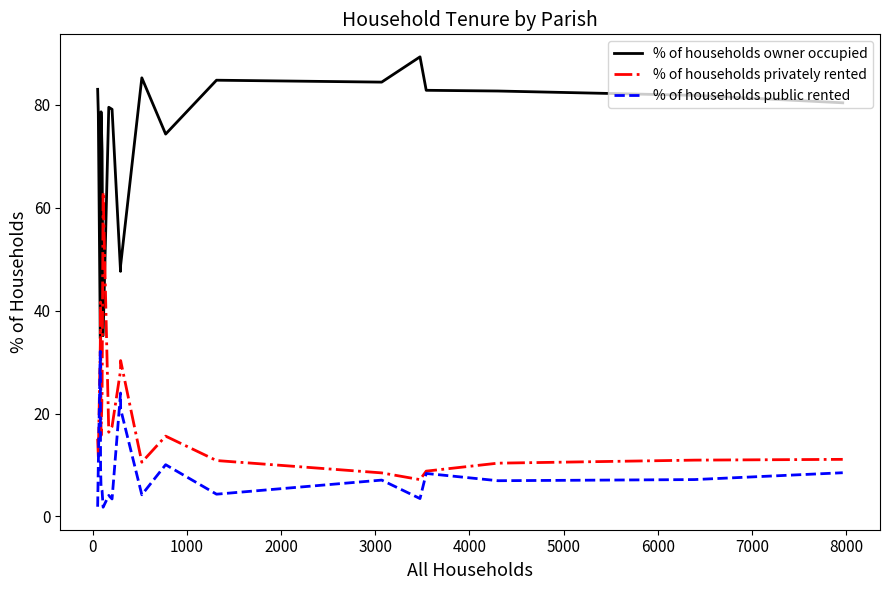

True or false: % of households owner occupied has more than 0 interior local peaks.

True